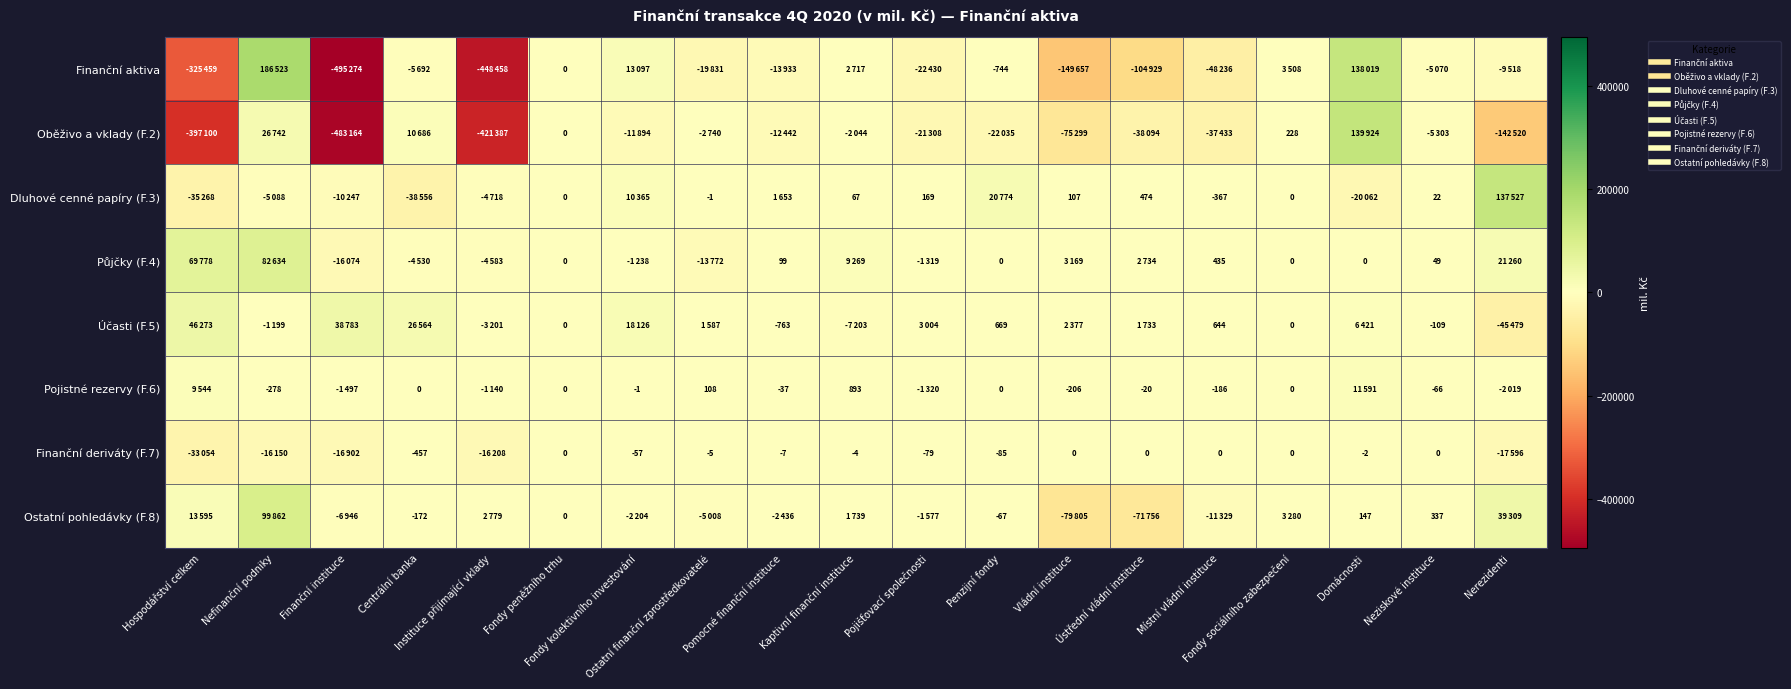

The Účasti (F.5) series shows -5522 at Instituce přijímající vklady. True or false?

False